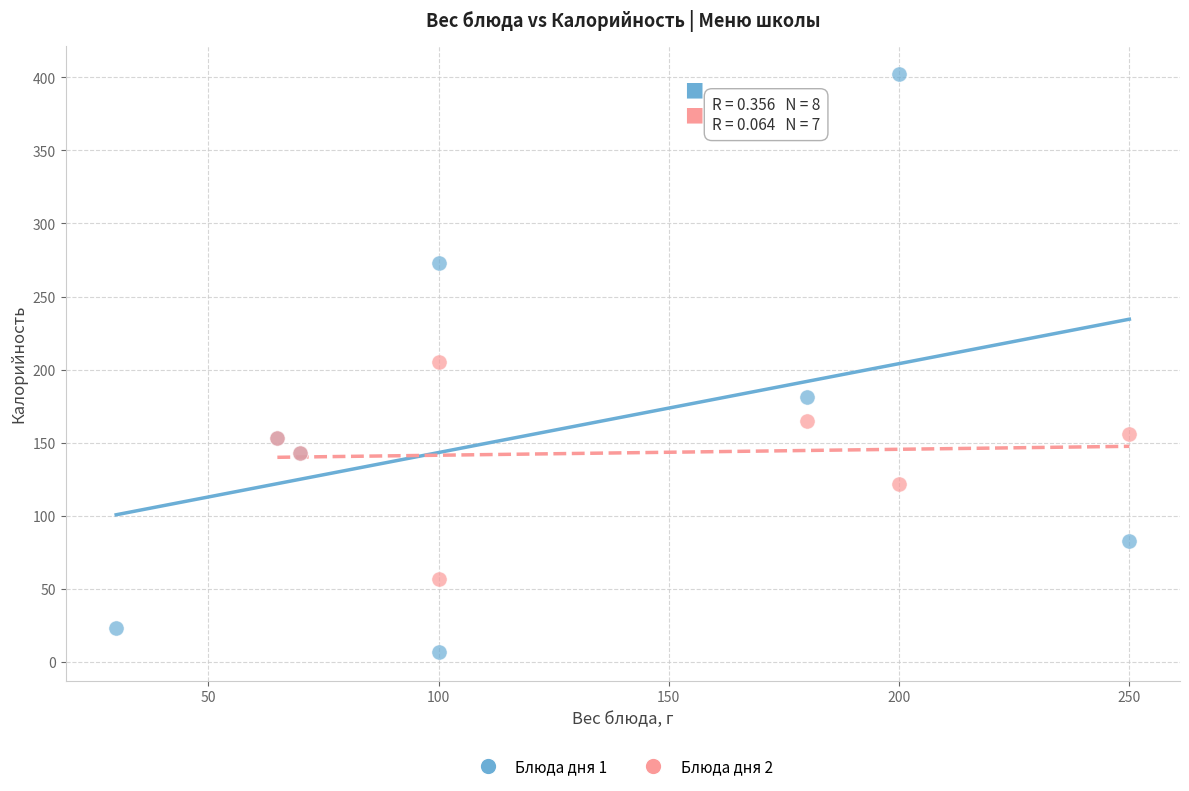

Which series reaches the maximum Y coordinate?

Блюда дня 1